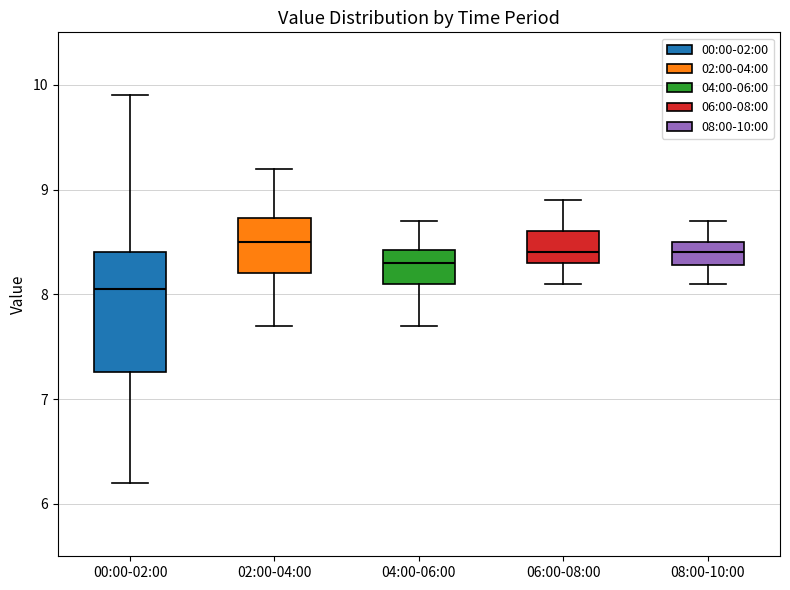

Reading left to right, transcribe this box plot: for each box, give where its median line is, the range the box spans, and where its two whiskers end, as read against the y-axis. The values are not printed on the chart, so give them approximately, as read against the axis.

00:00-02:00: median 8.1, box 7.3 to 8.4, whiskers 6.2 to 9.9
02:00-04:00: median 8.5, box 8.2 to 8.7, whiskers 7.7 to 9.2
04:00-06:00: median 8.3, box 8.1 to 8.4, whiskers 7.7 to 8.7
06:00-08:00: median 8.4, box 8.3 to 8.6, whiskers 8.1 to 8.9
08:00-10:00: median 8.4, box 8.3 to 8.5, whiskers 8.1 to 8.7